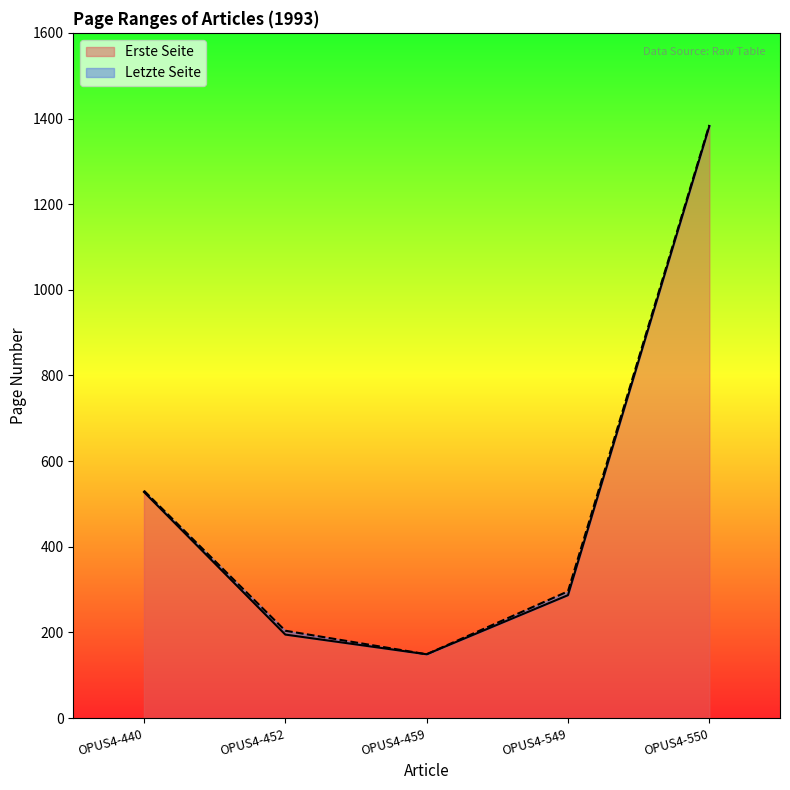

What is the smallest value displayed?

149